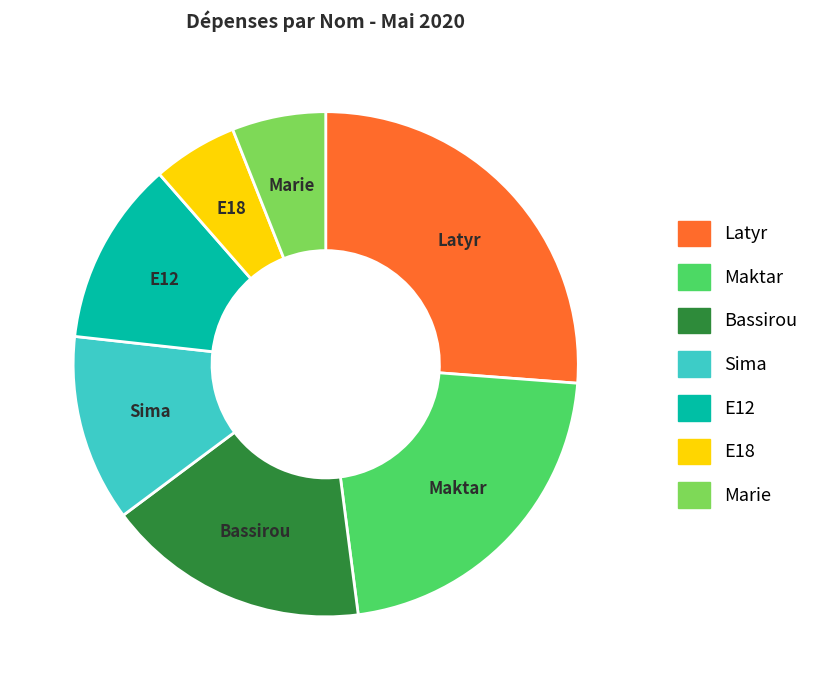

Which category has the smallest portion of the pie?

E18